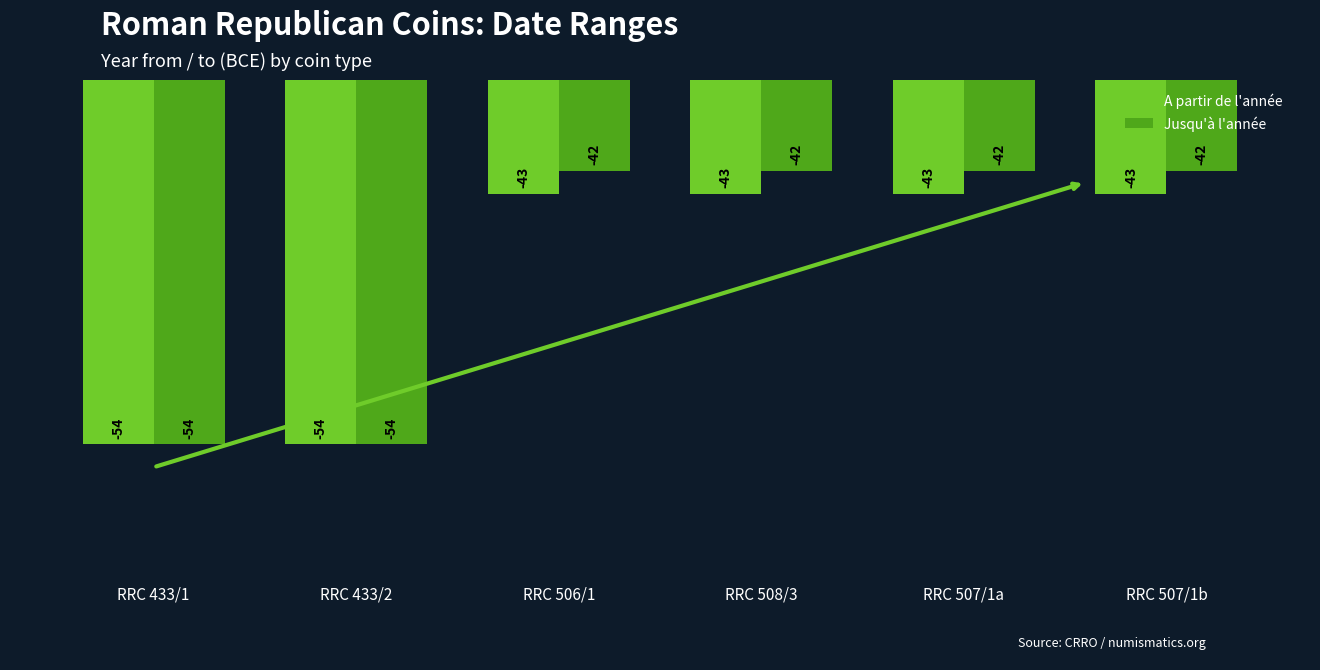

What is the spread (max minus min) of values at RRC 507/1a?

1